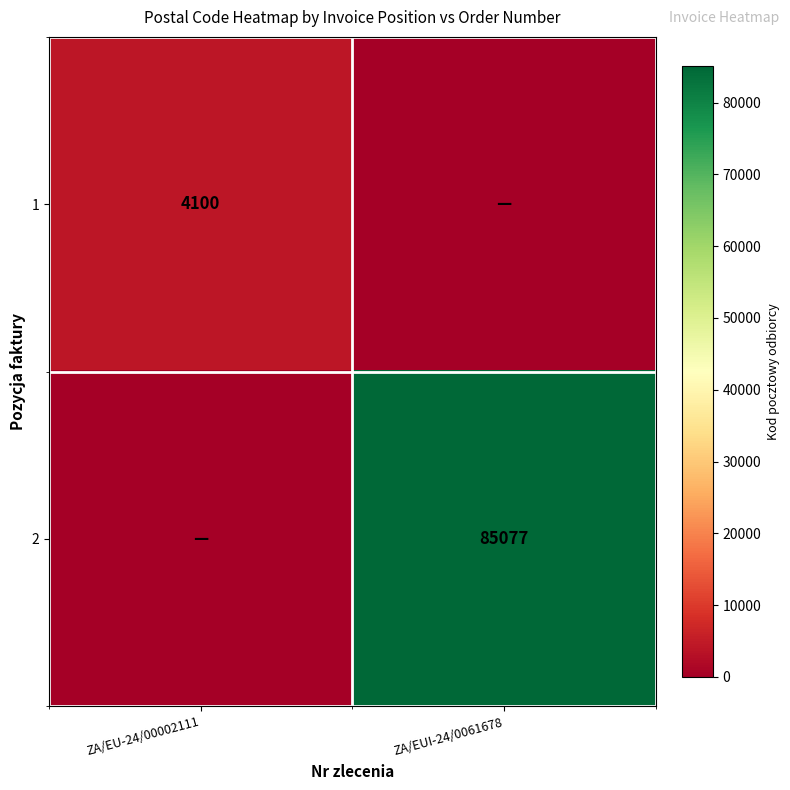

The 1 series shows 1416 at ZA/EU-24/00002111. True or false?

False